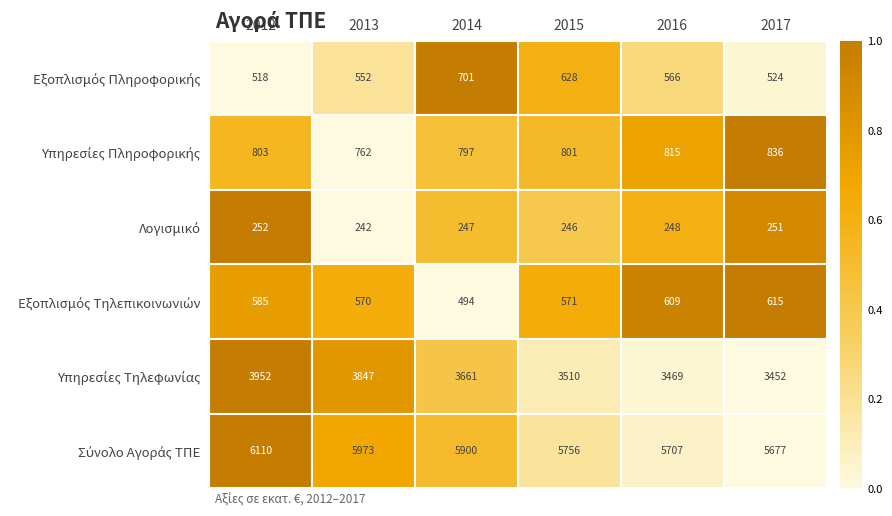

Which label corresponds to the smallest value in the chart?

2013